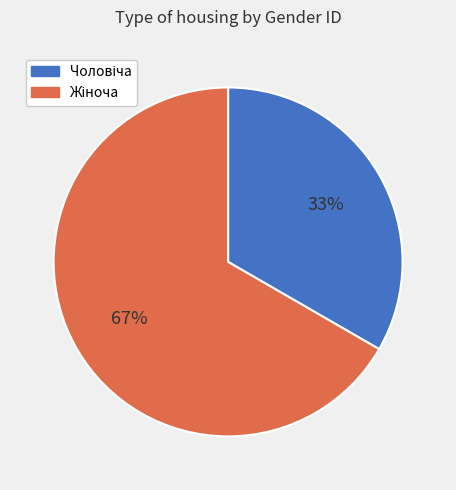

How many segments does this pie chart have?

2